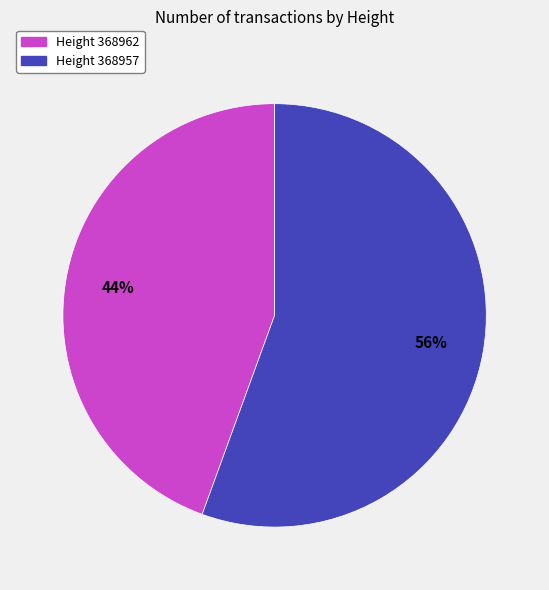

To the nearest percent, what is the average slice percentage?

50%